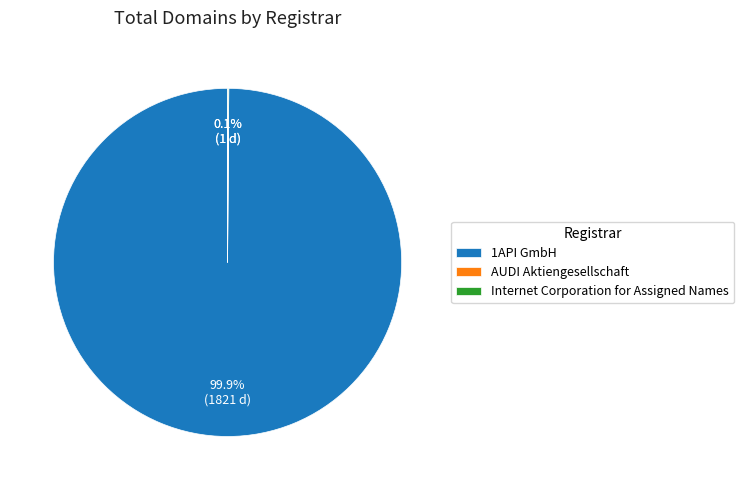

Which slice represents more than half of the pie?

1API GmbH